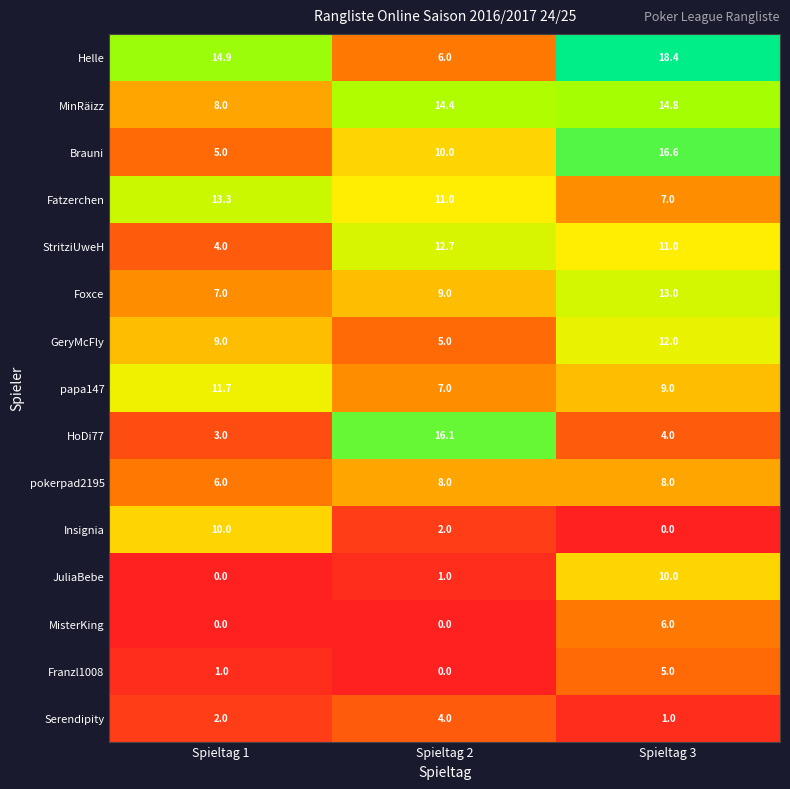

How many series are shown in this chart?

15